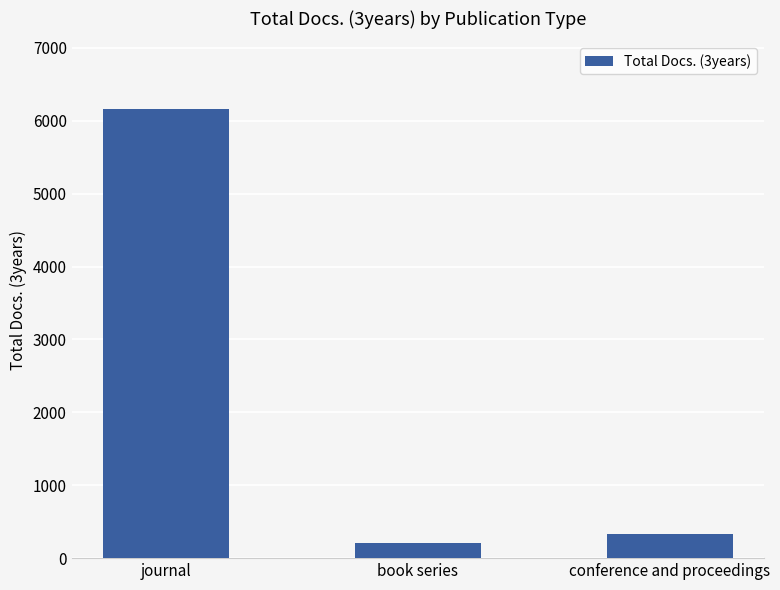

List the labels in order of value, smallest first.

book series, conference and proceedings, journal